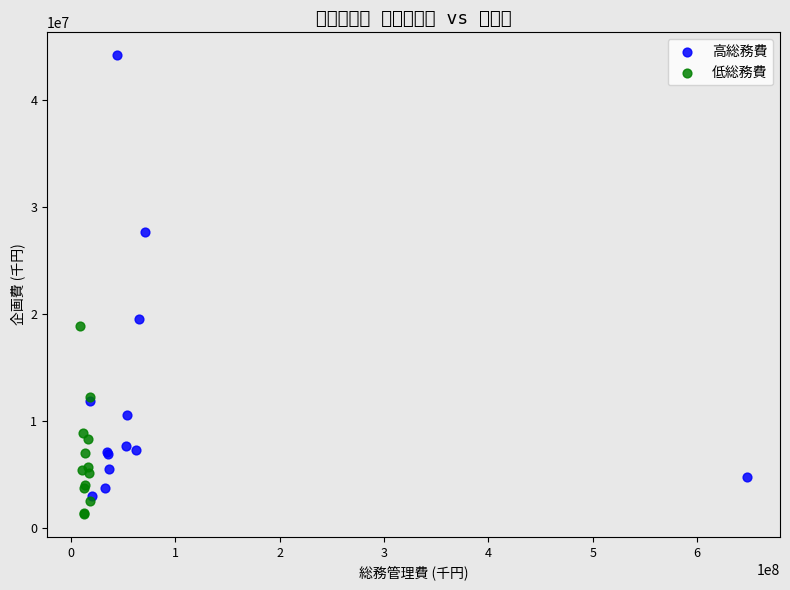

Which series contains the highest Y value?

高総務費